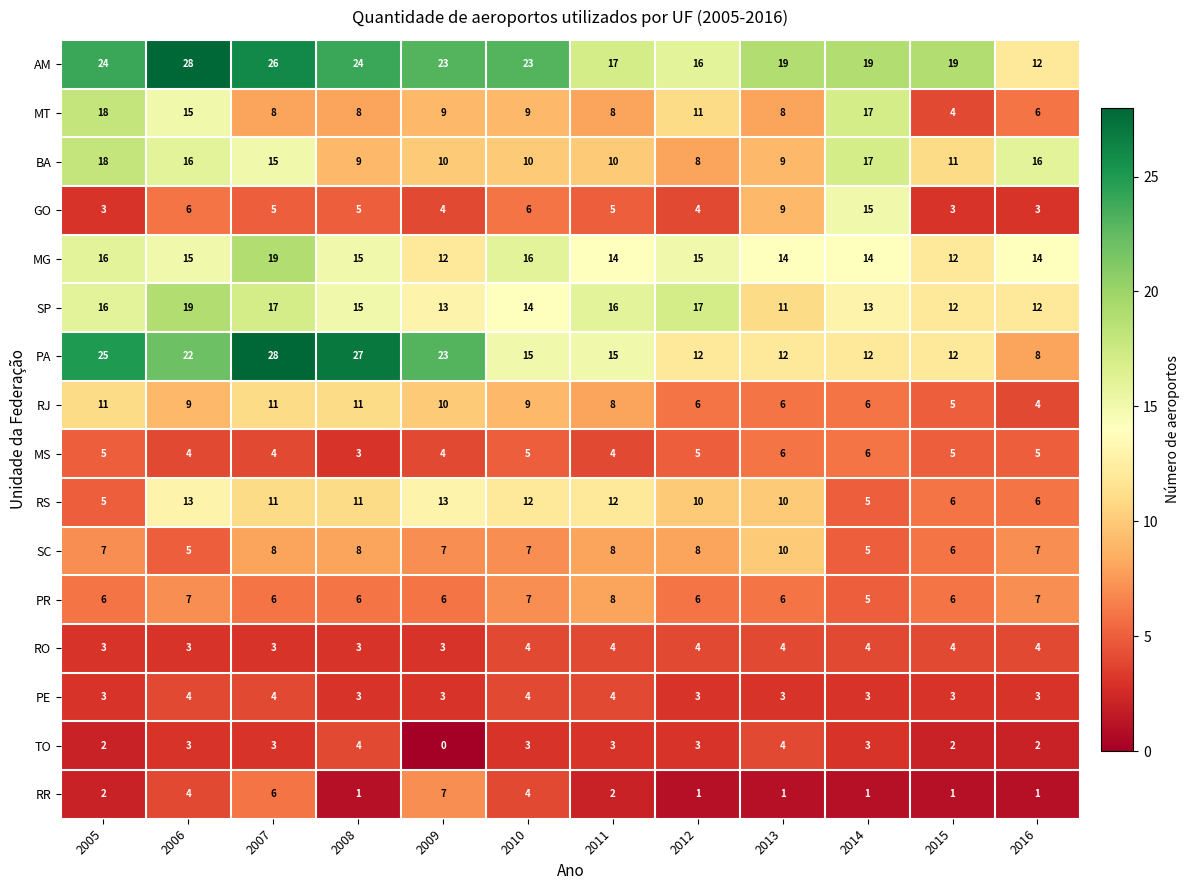

At which category is the sum across all series the highest?

2007